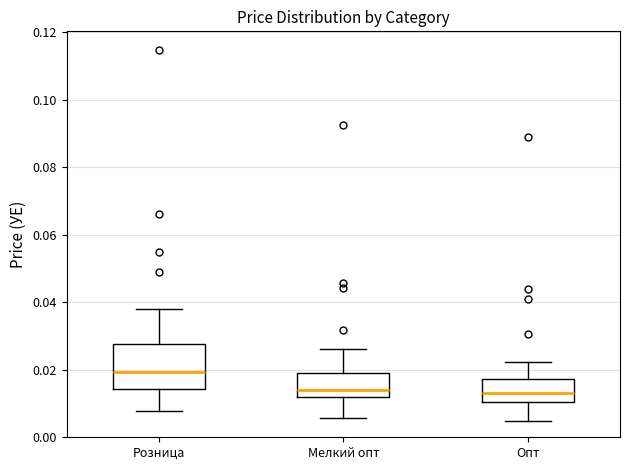

Which box is the tallest, from its lower edge to its upper edge?

Розница